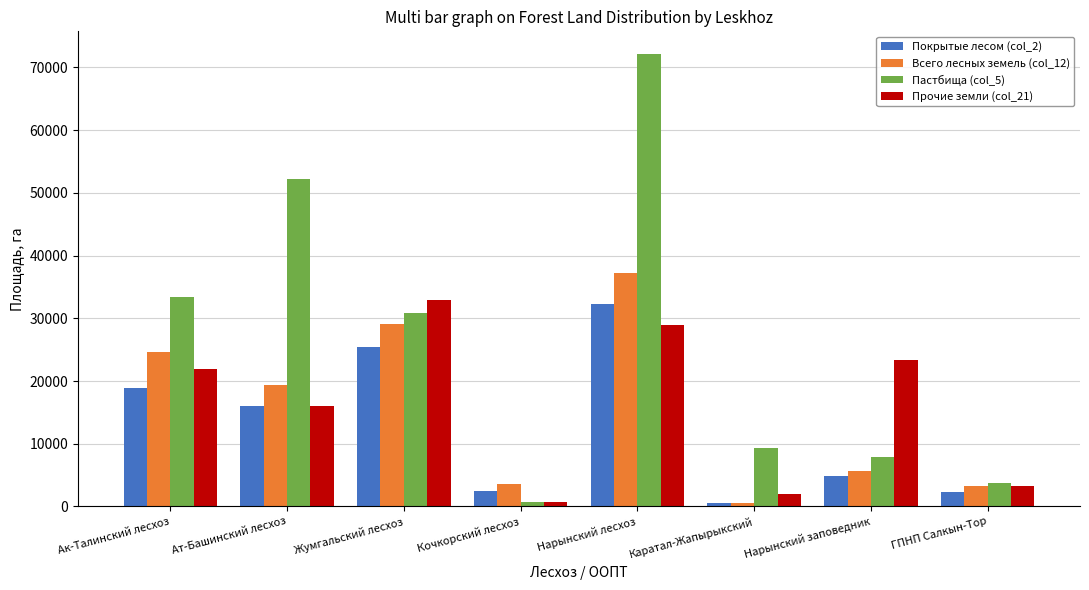

Read the Покрытые лесом (col_2) value at Жумгальский лесхоз.

25445.3